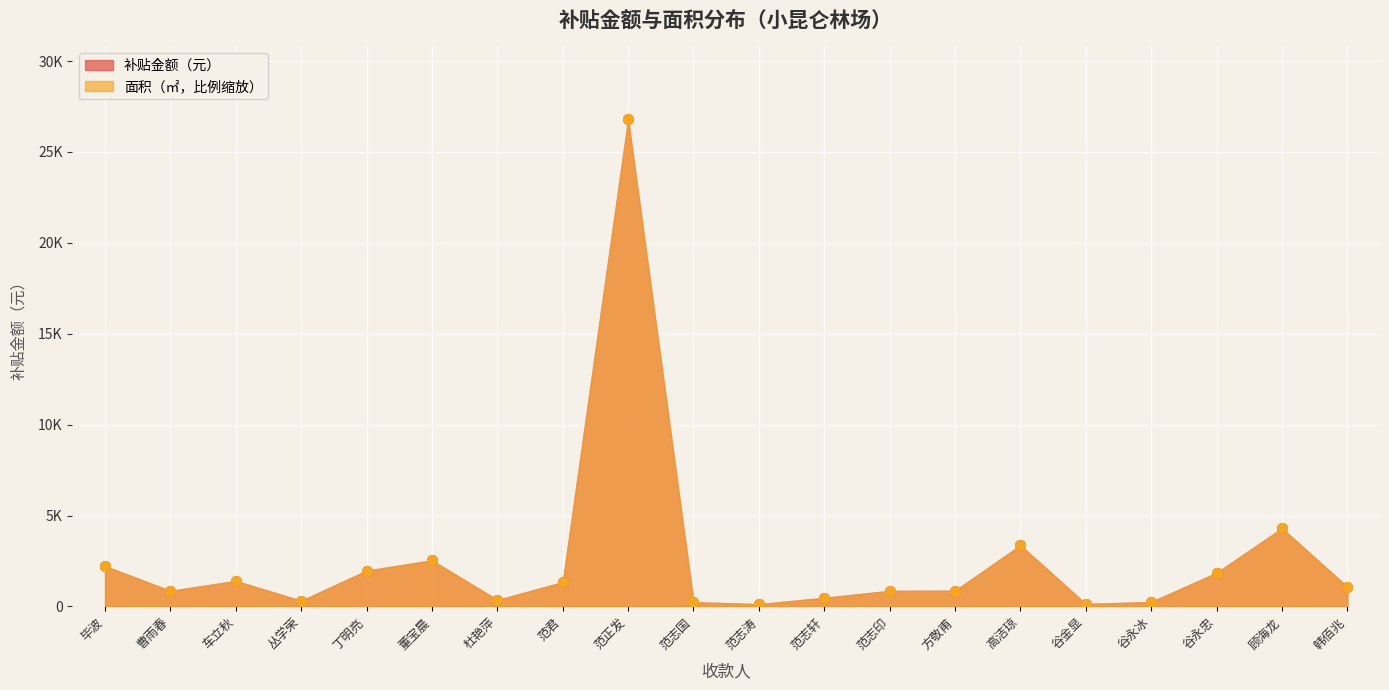

What is the lowest value of the 面积 series?

125.4